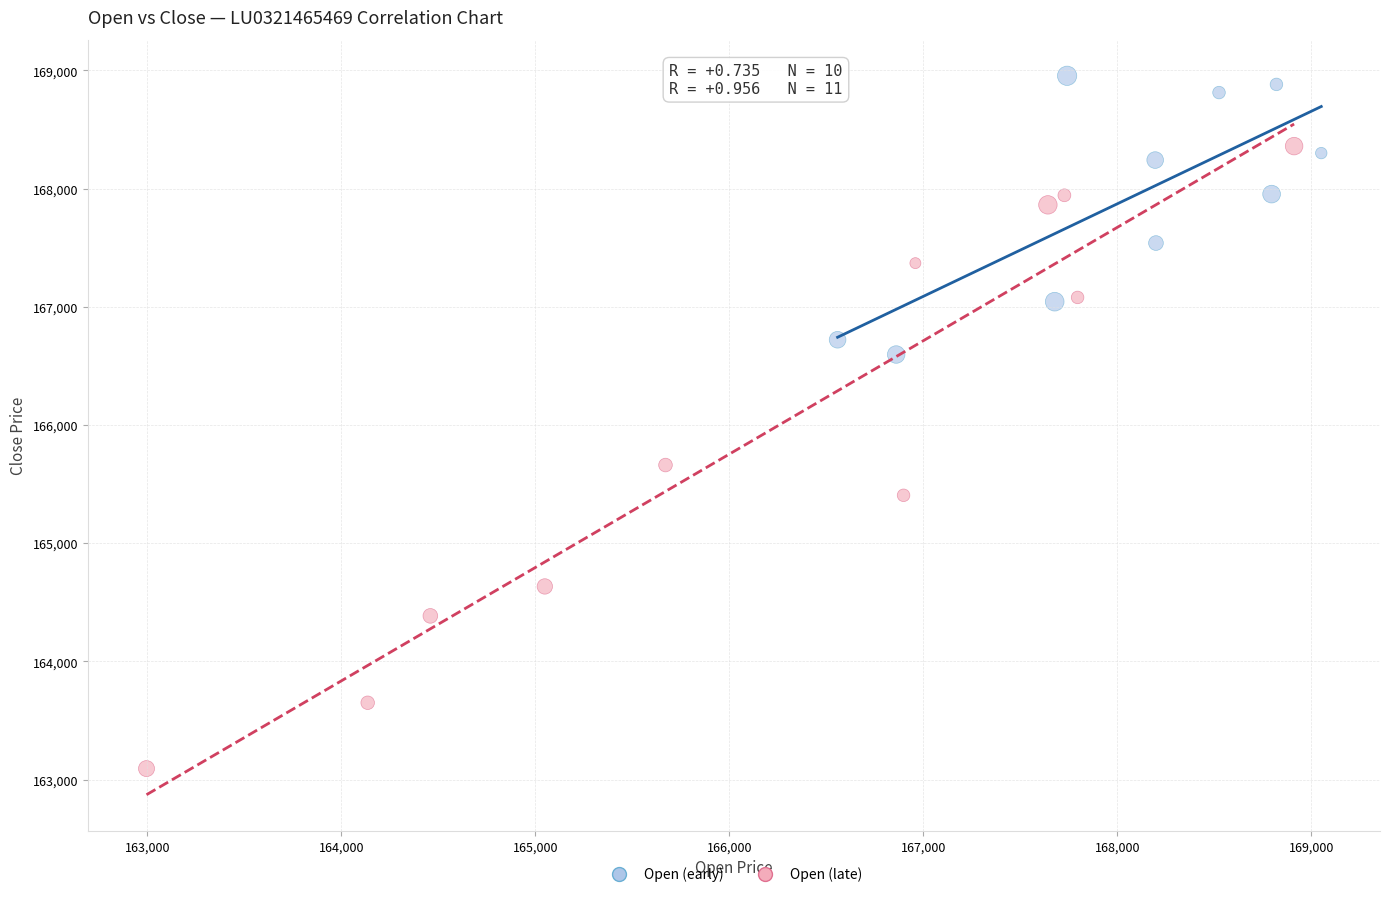

Which series reaches the maximum Y coordinate?

Open (early)